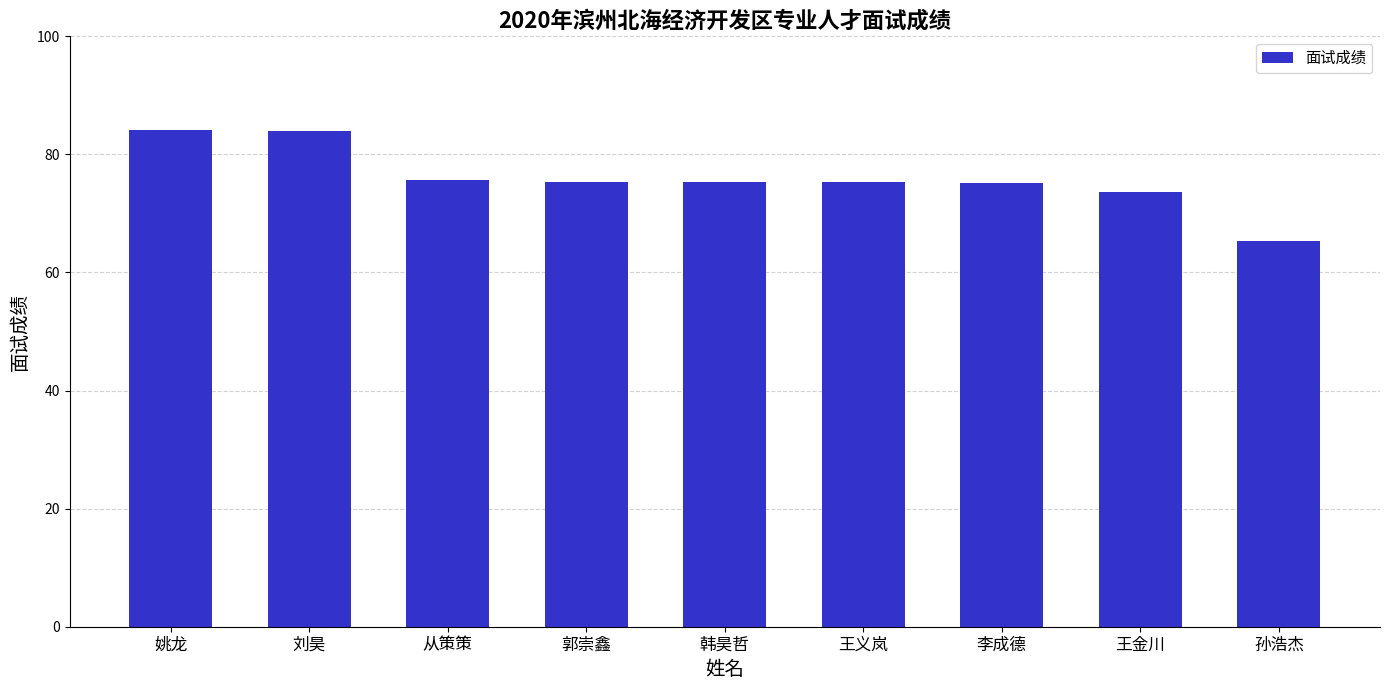

Approximately how many times larger is the value at 郭崇鑫 compared to 姚龙?

0.9